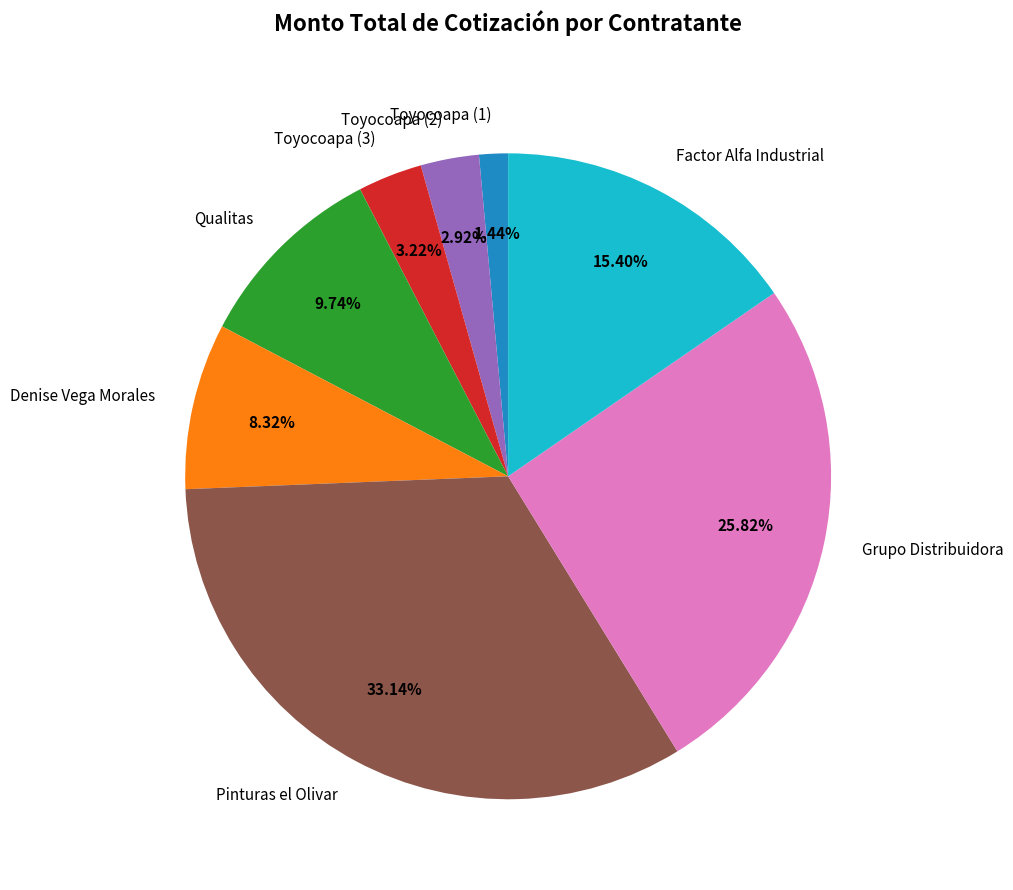

Is there a majority slice in this chart?

No